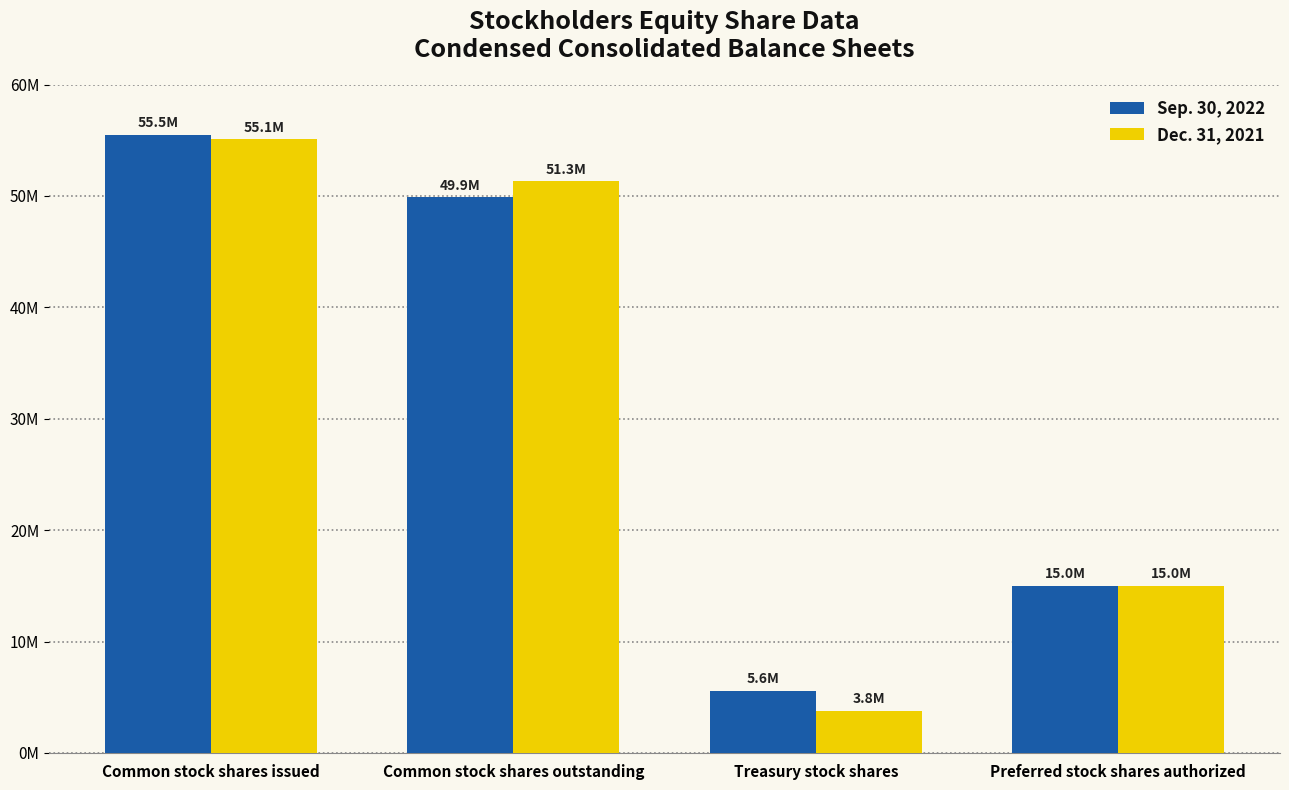

What is the sum of the Dec. 31, 2021 values at Common stock shares issued and Treasury stock shares?

58900000